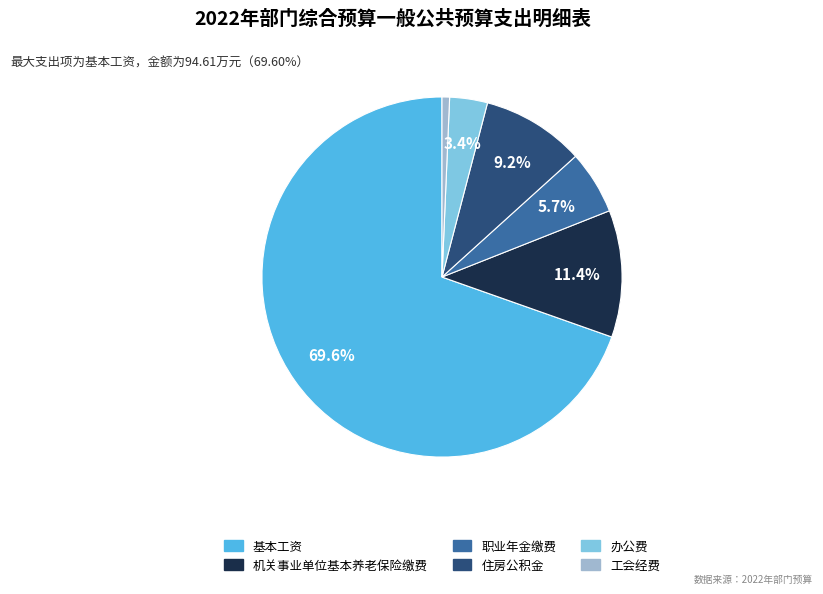

Is there a majority slice in this chart?

Yes